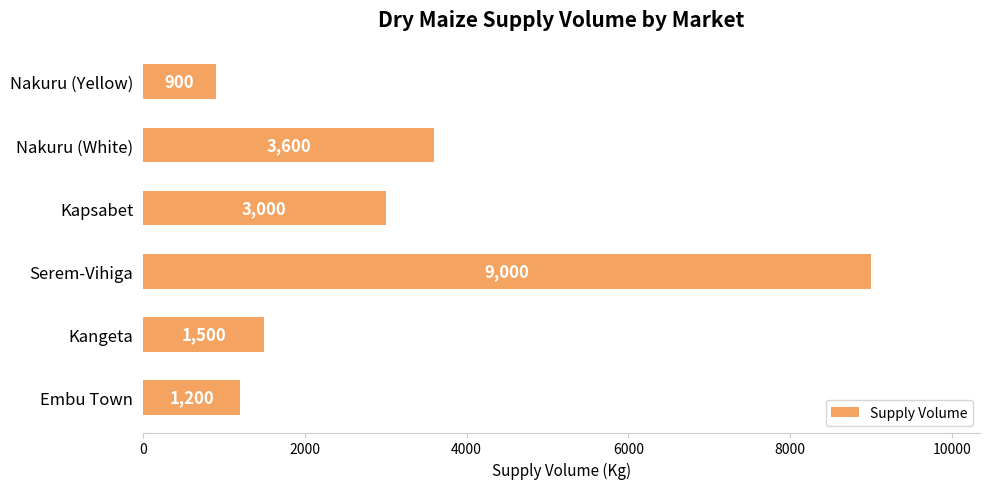

Reading bottom to top, transcribe all the data shown in this chart.

1200	1500	9000	3000	3600	900